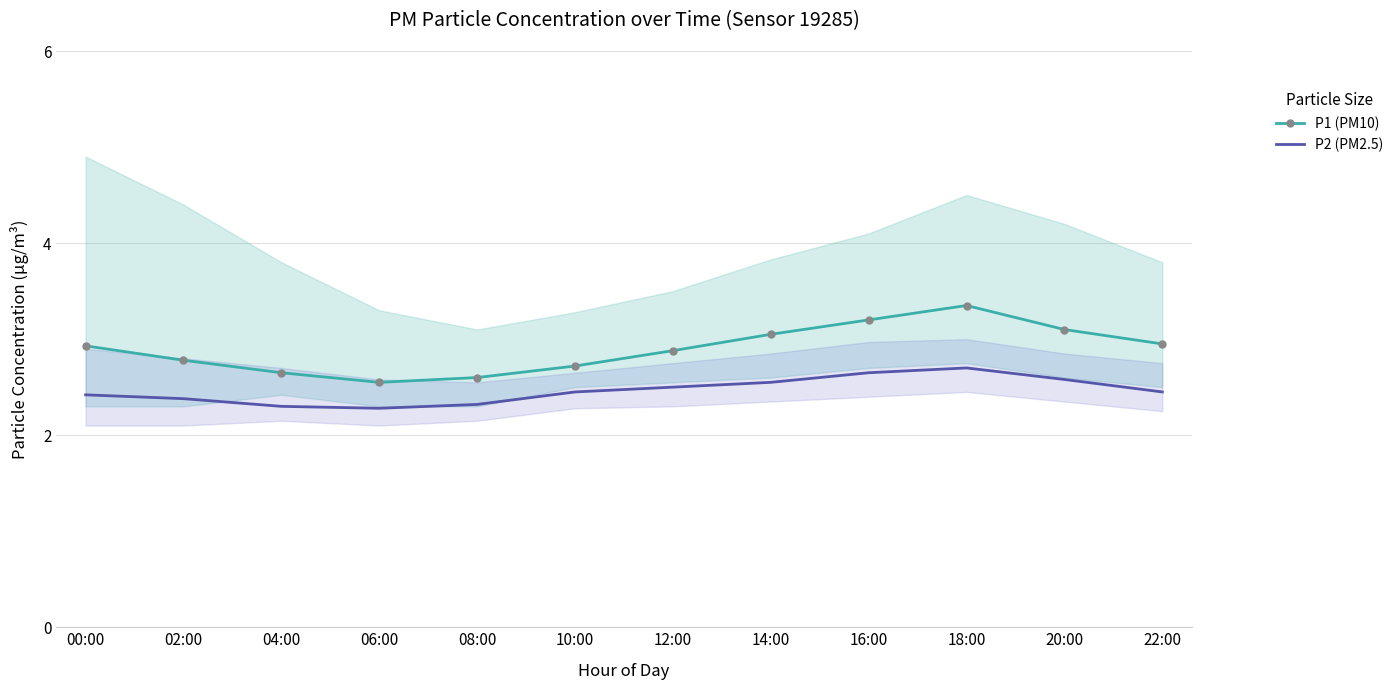

What are all the series names shown in the legend?

P1 (PM10), P2 (PM2.5)